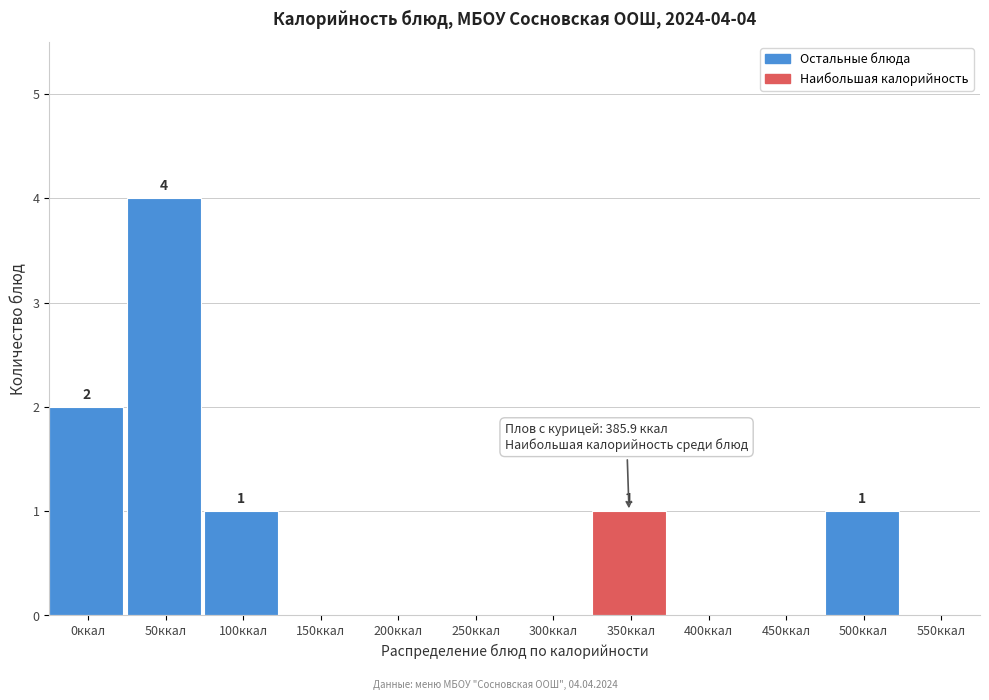

Reading right to left, extract all data points from this chart.

550ккал=0	500ккал=1	450ккал=0	400ккал=0	350ккал=1	300ккал=0	250ккал=0	200ккал=0	150ккал=0	100ккал=1	50ккал=4	0ккал=2